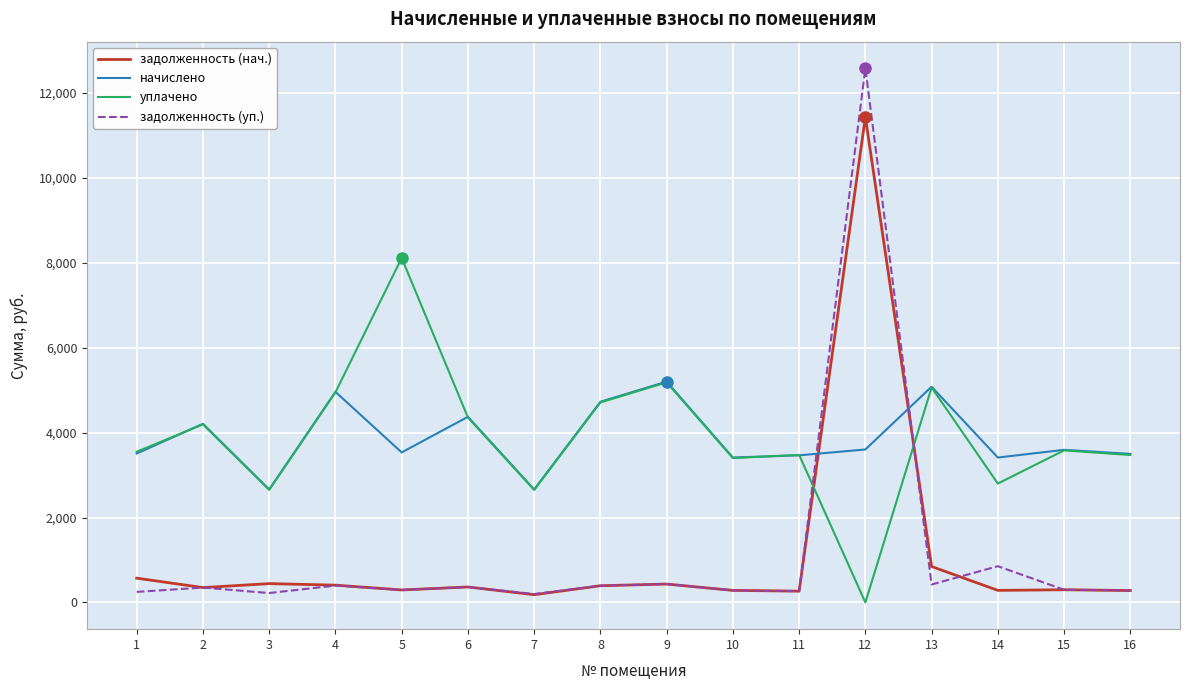

Is it true that задолженность (нач.) equals 364.3 at 6?

True